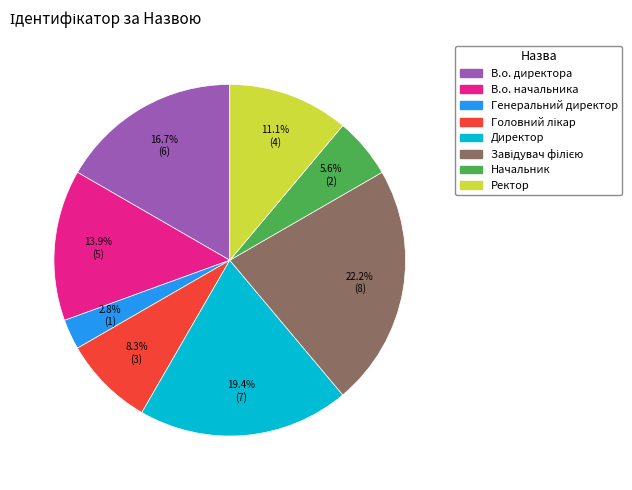

What percentage is NOT represented by Начальник?

94.4%